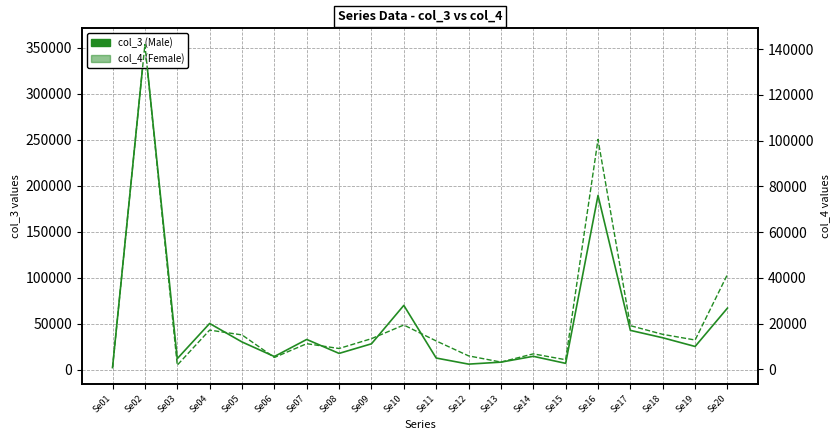

What is the difference between the maximum and minimum values in the col_4 (Female) series?

141273